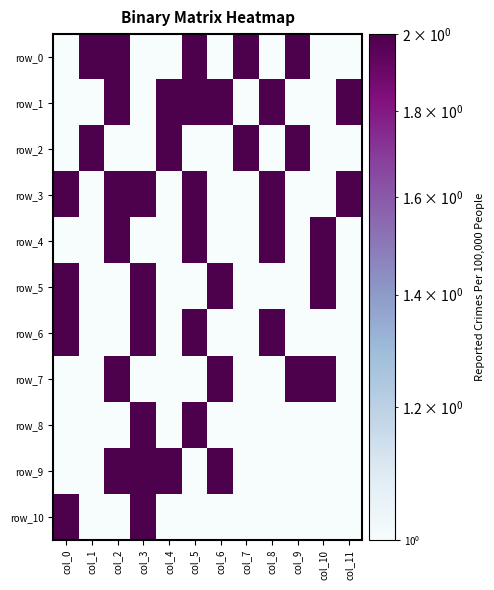

What is the difference between the highest and lowest values at col_7?

1